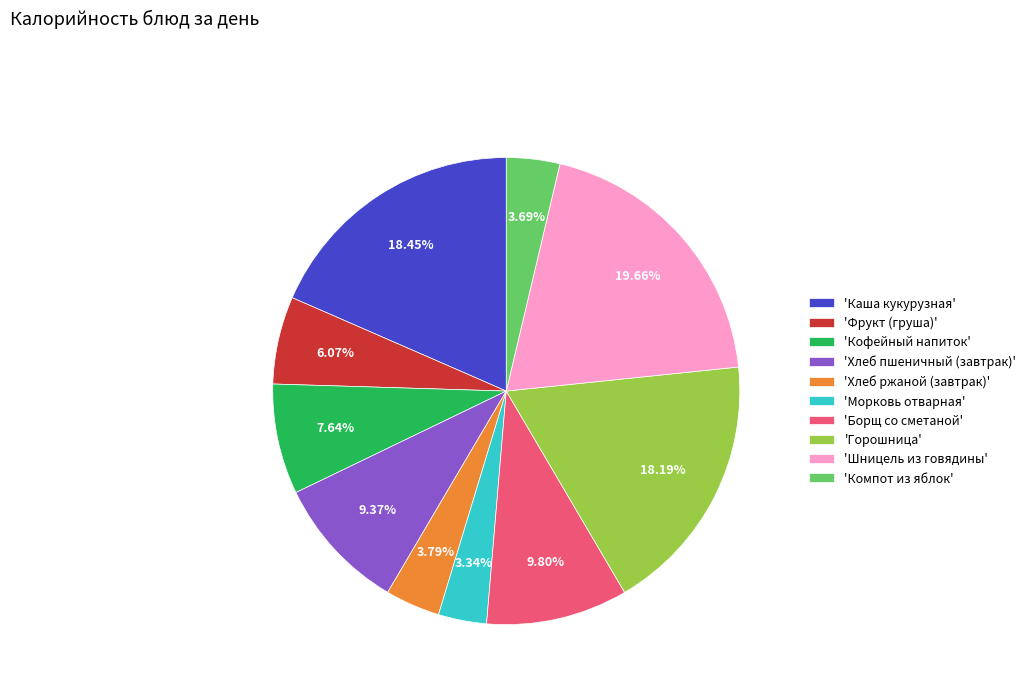

Do 'Кофейный напиток' and 'Морковь отварная' together represent more than half of the pie?

No